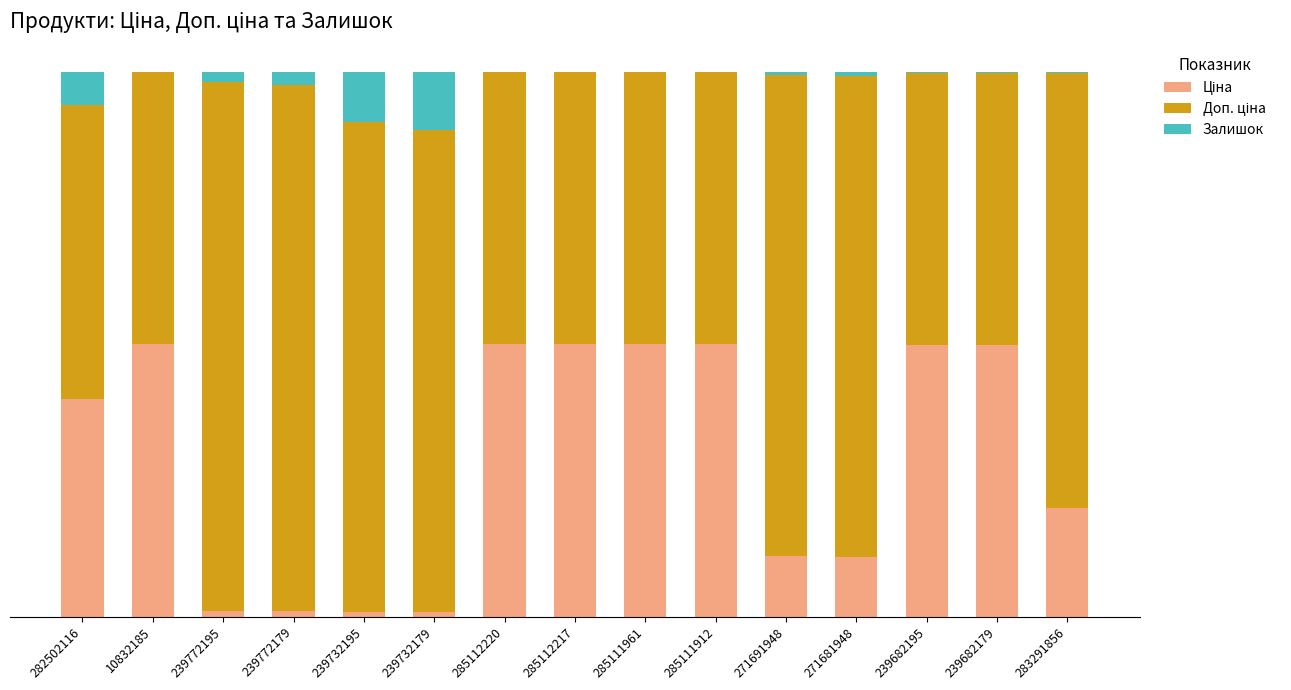

Are the bars grouped side by side (vs. stacked)?

No